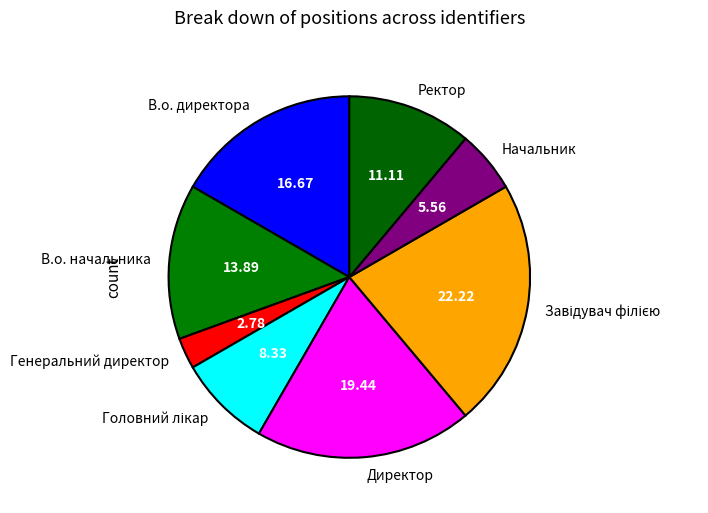

Which category has the smallest portion of the pie?

Генеральний директор